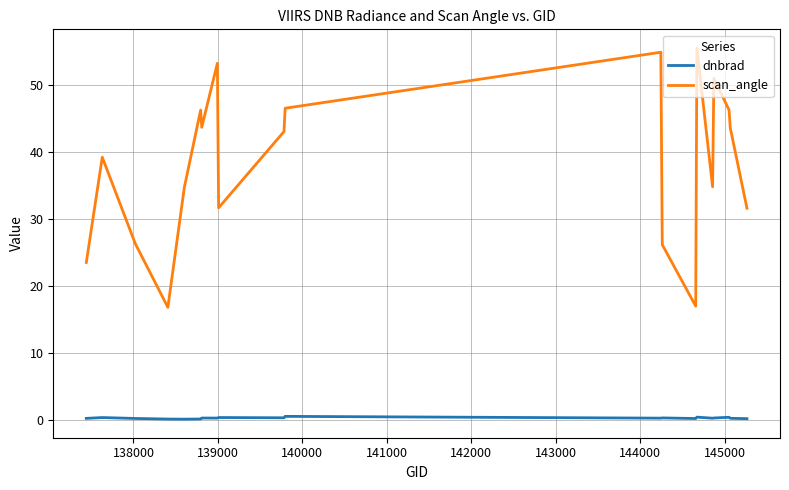

What is the average value of the scan_angle series?

38.3